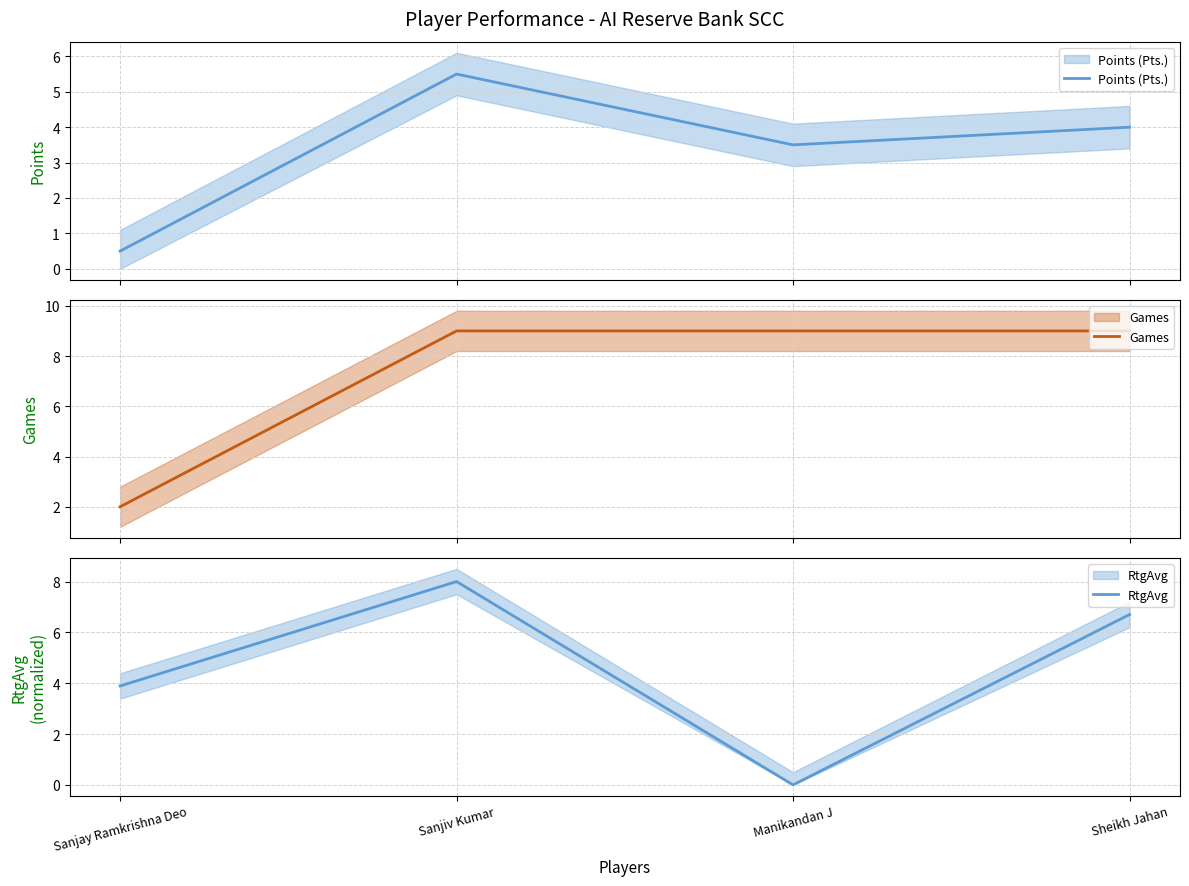

Rank the series by their average value, from lowest to highest.

Points (Pts.), RtgAvg, Games